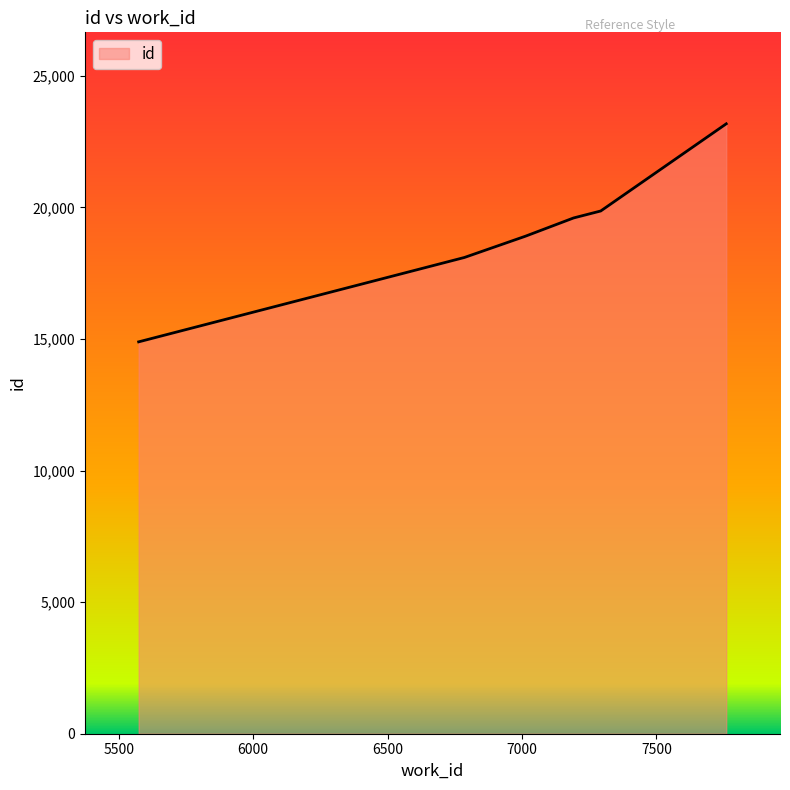

What is the smallest value displayed?

14889